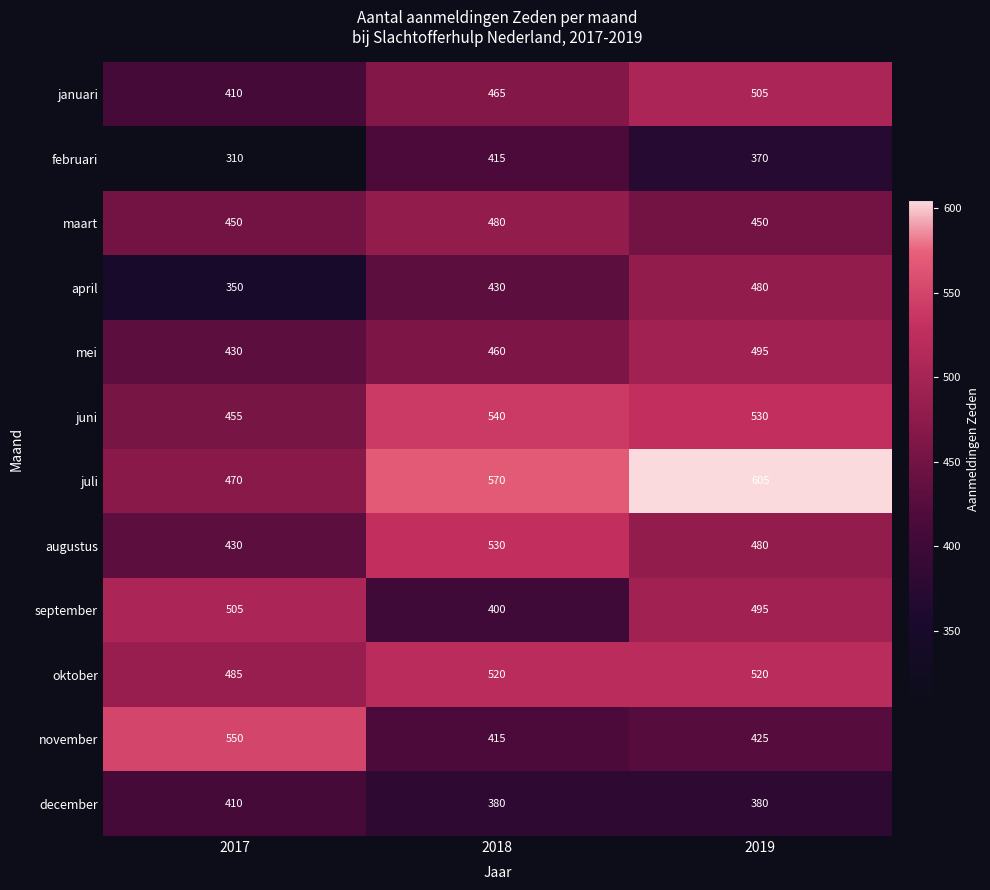

How many data points does each series have?

3